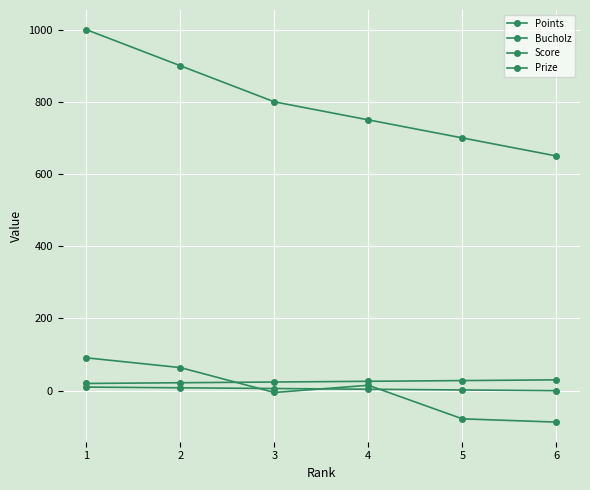

What is the value of the Score point at the 2nd from the left?

64